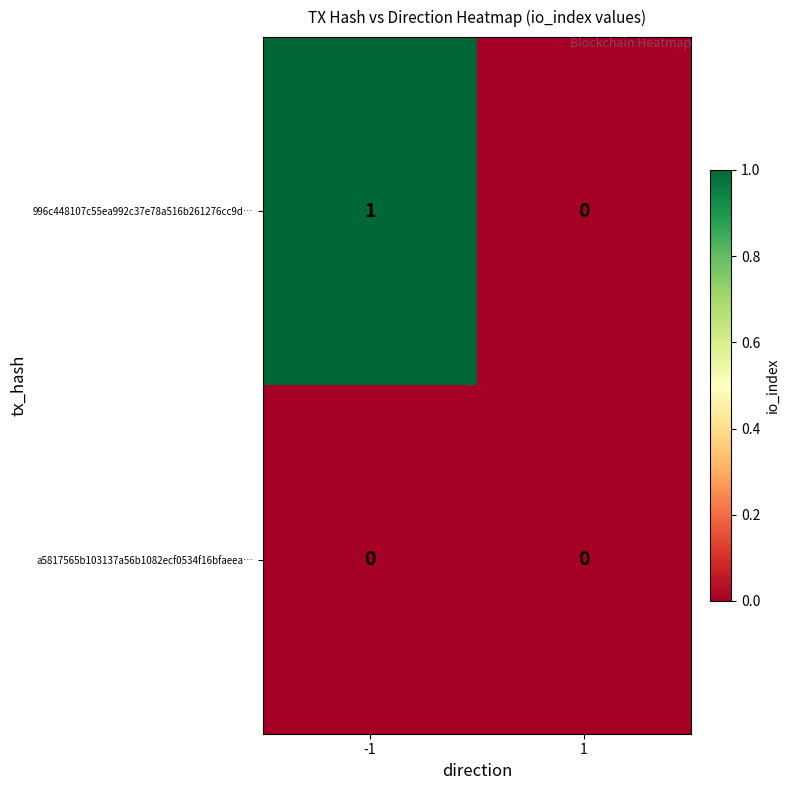

Which series has the largest total across all categories?

996c448107c55ea992c37e78a516b261276cc9d…